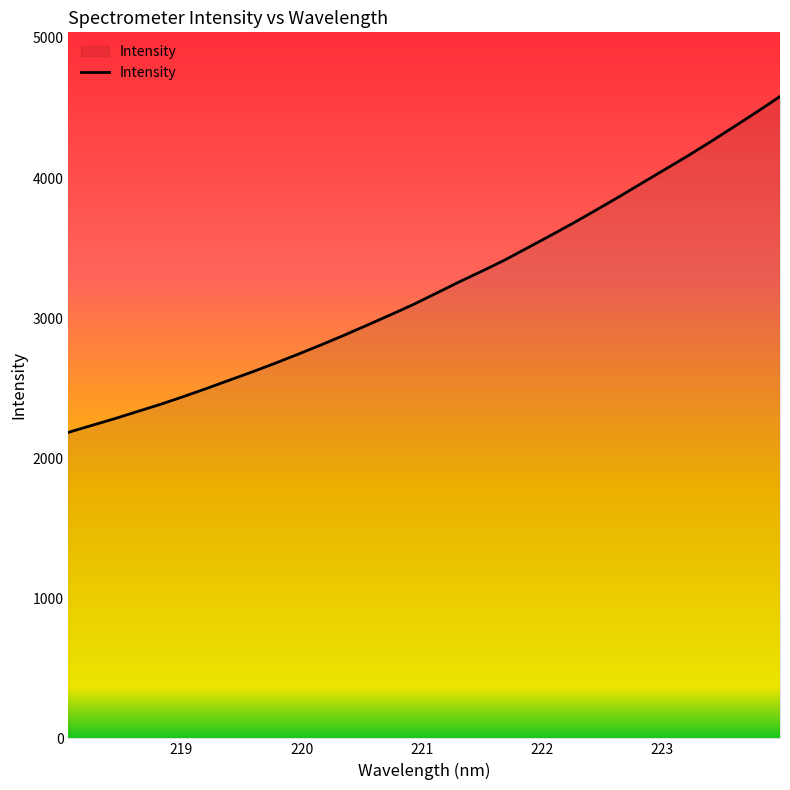

What is the difference between the maximum and minimum values?

2397.3